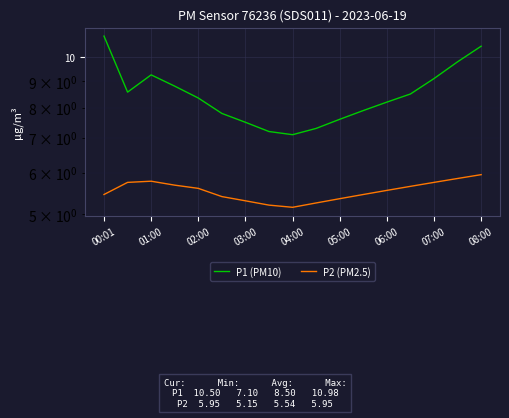

True or false: P1 (PM10) and P2 (PM2.5) intersect in this chart.

False